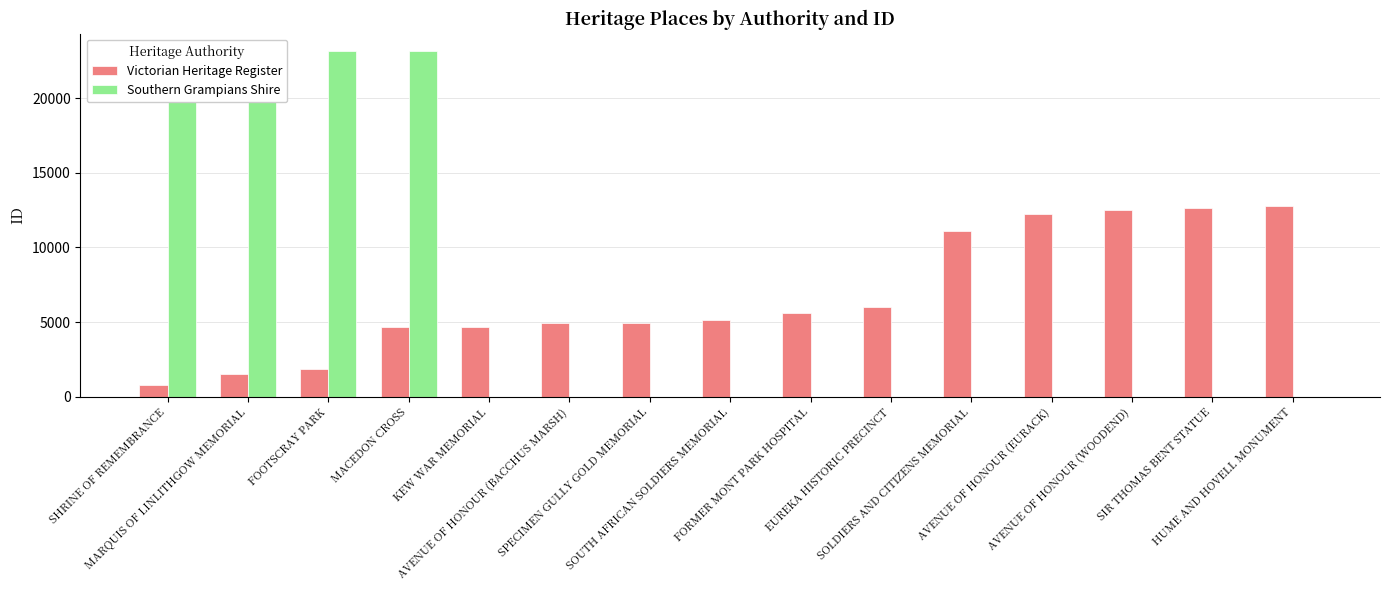

What is the highest value of the Southern Grampians Shire series?

23174